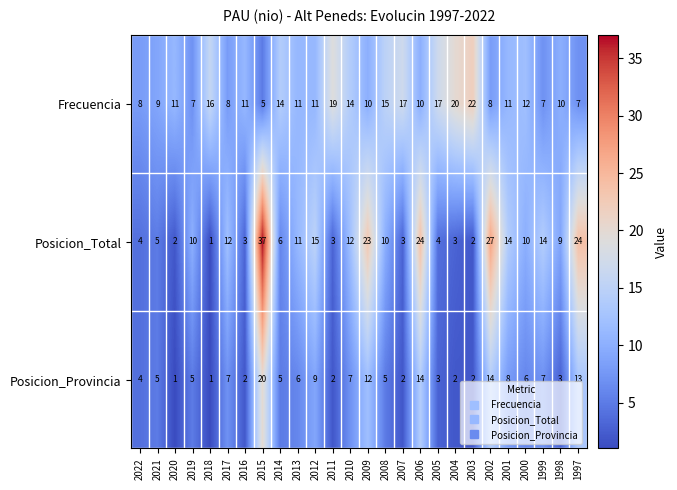

What is the spread (max minus min) of values at 2014?

9